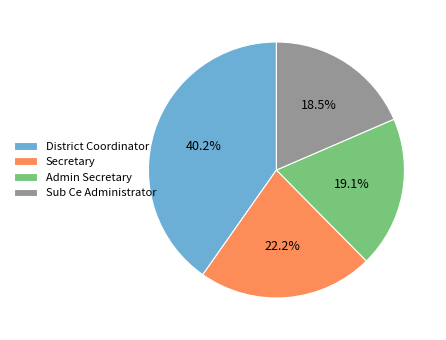

How many segments does this pie chart have?

4